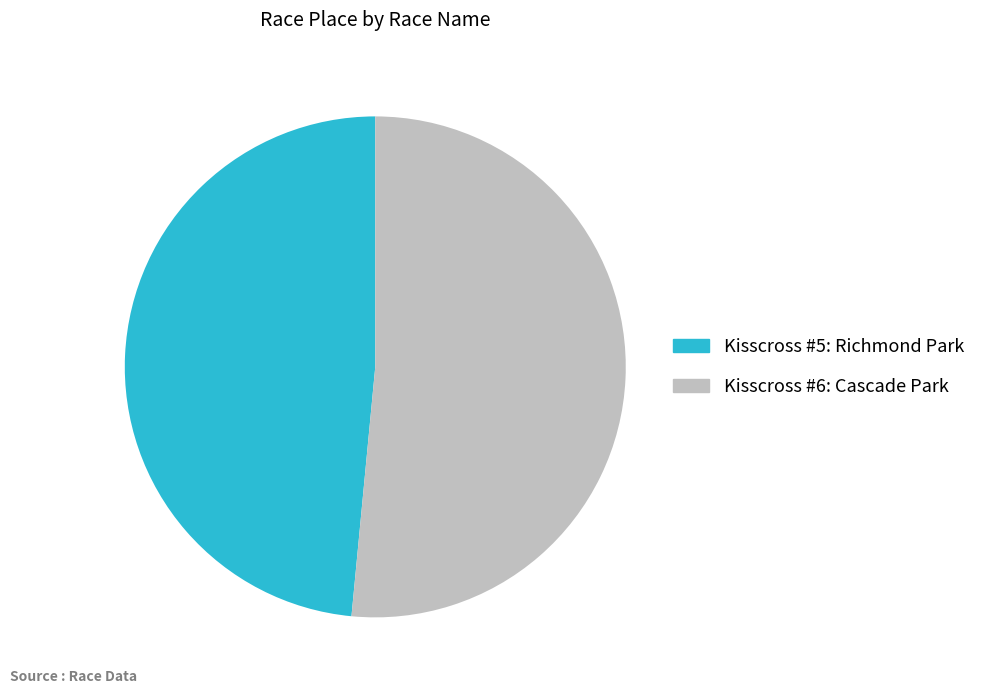

Which slice is the smallest?

Kisscross #5: Richmond Park